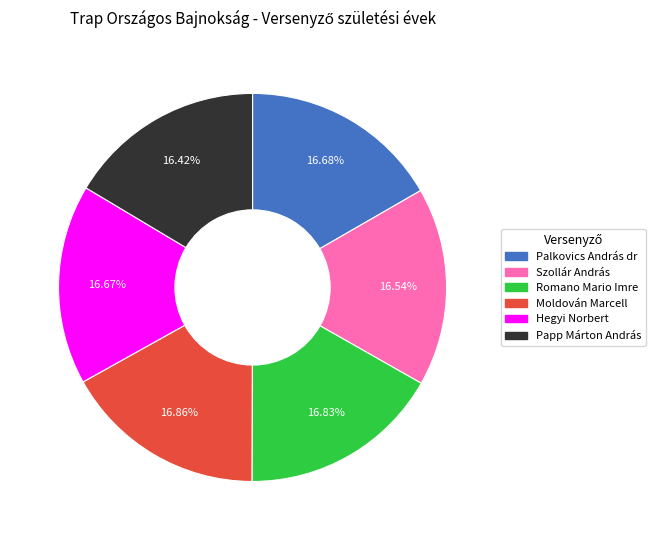

Count the number of slices in the pie.

6